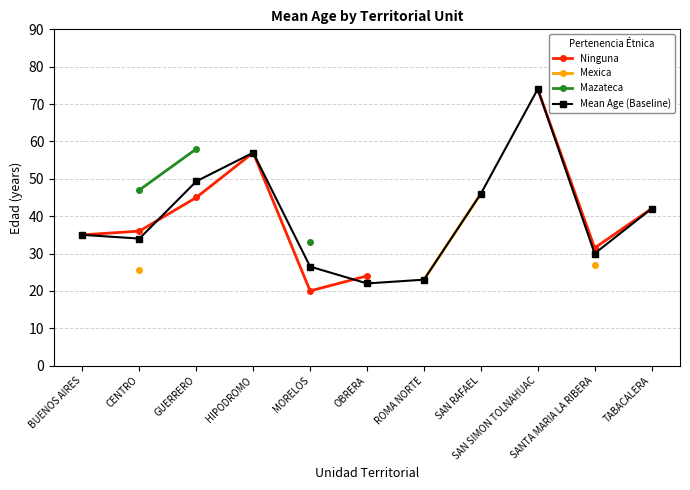

True or false: Mean Age (Baseline) has a value of 45.8 at MORELOS.

False